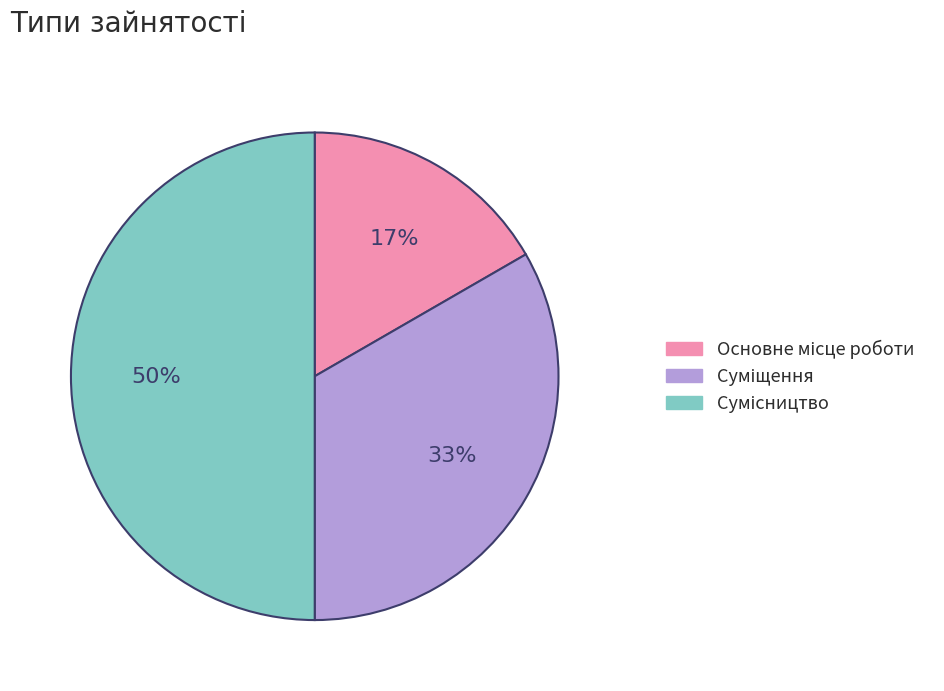

How many slices are in this pie chart?

3